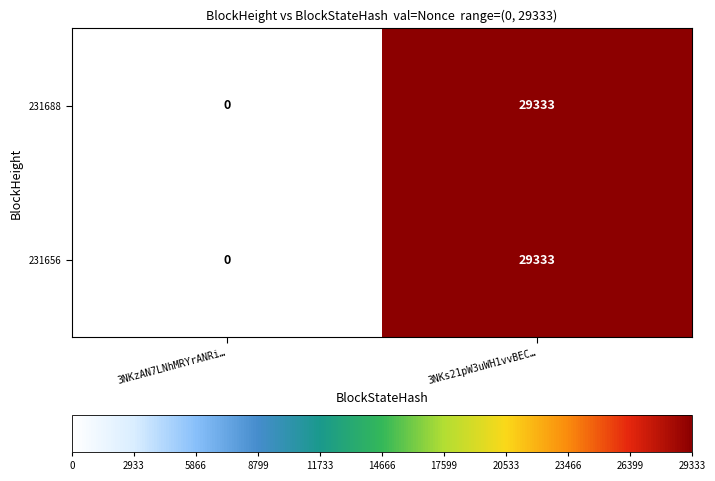

Which category has the lowest value in the 231656 series?

3NKzAN7LNhMRYrANRi…